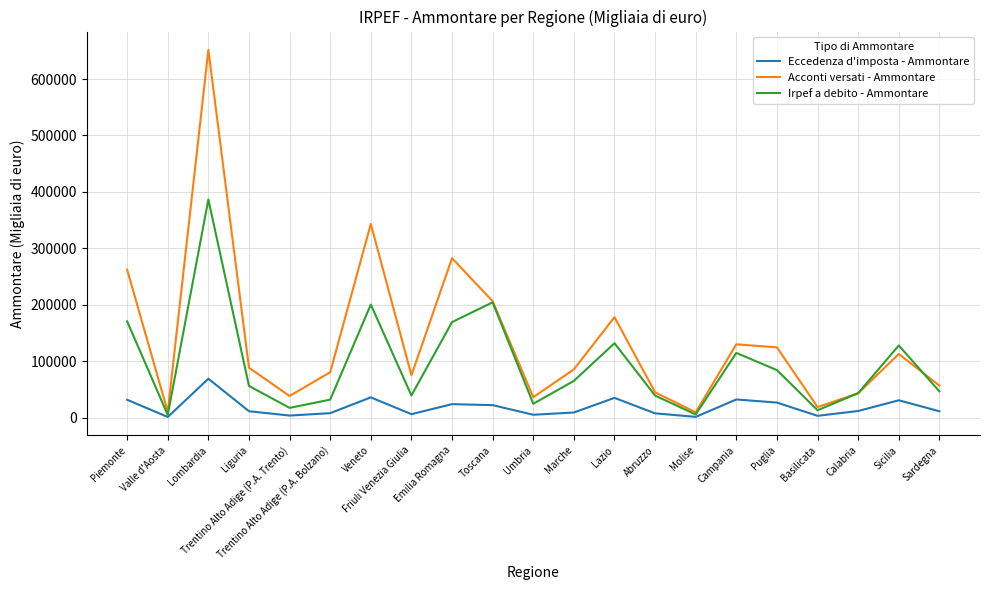

What is the maximum value for Acconti versati - Ammontare?

651609